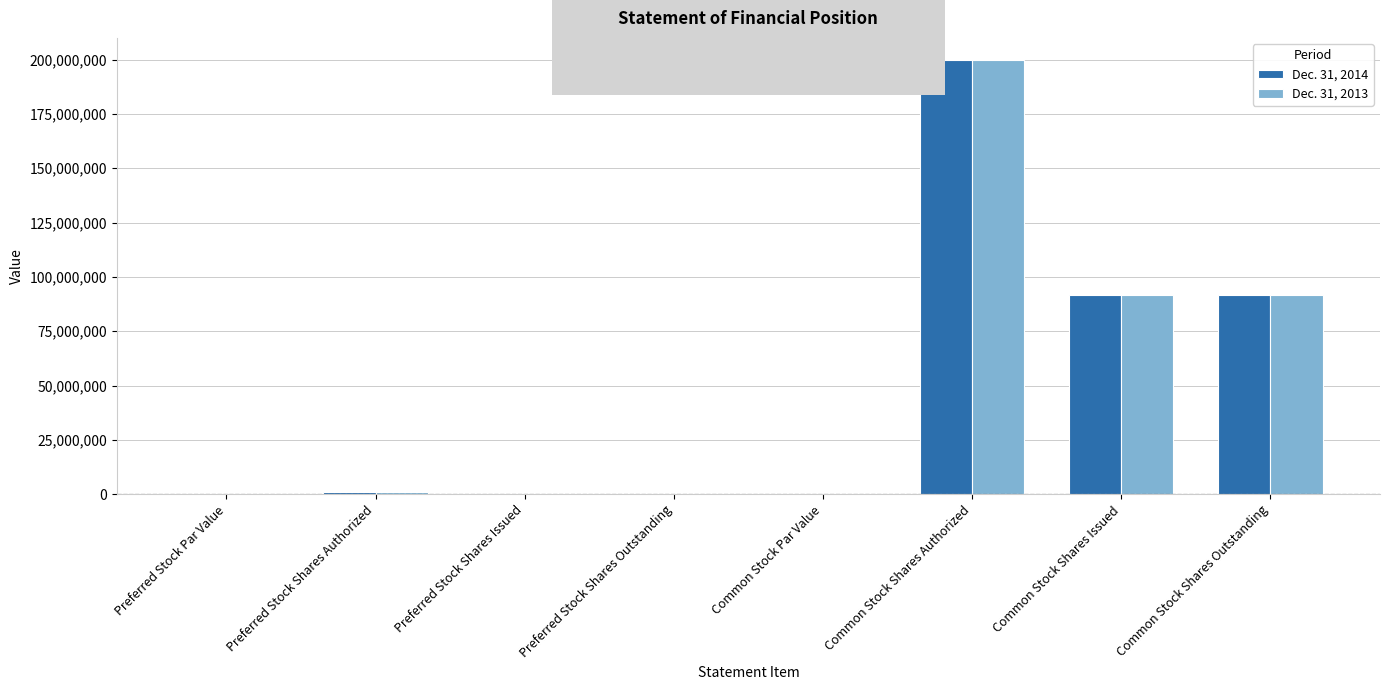

What is the maximum value shown in the chart?

200000000